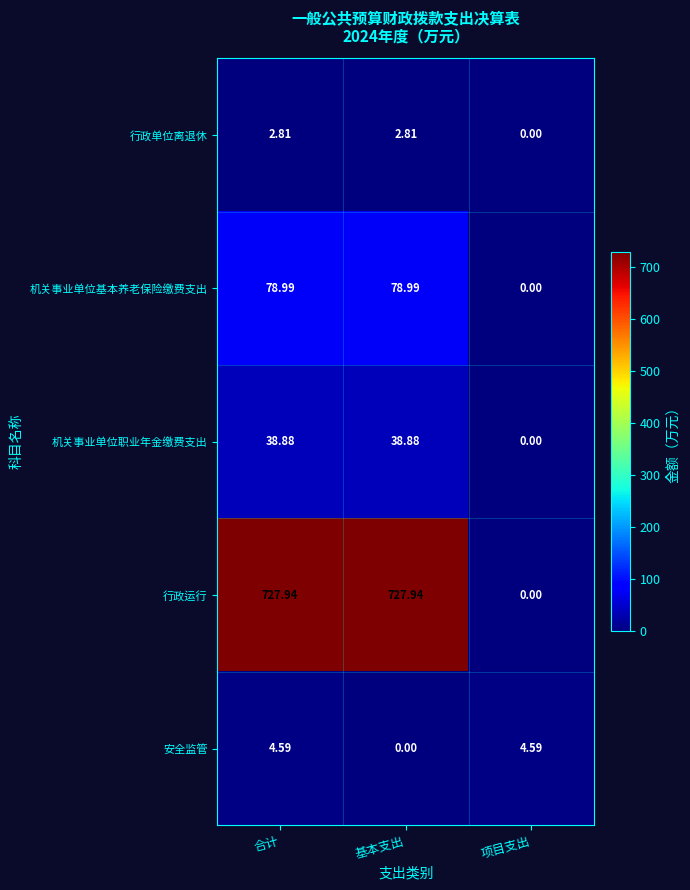

Which series has the largest total across all categories?

行政运行